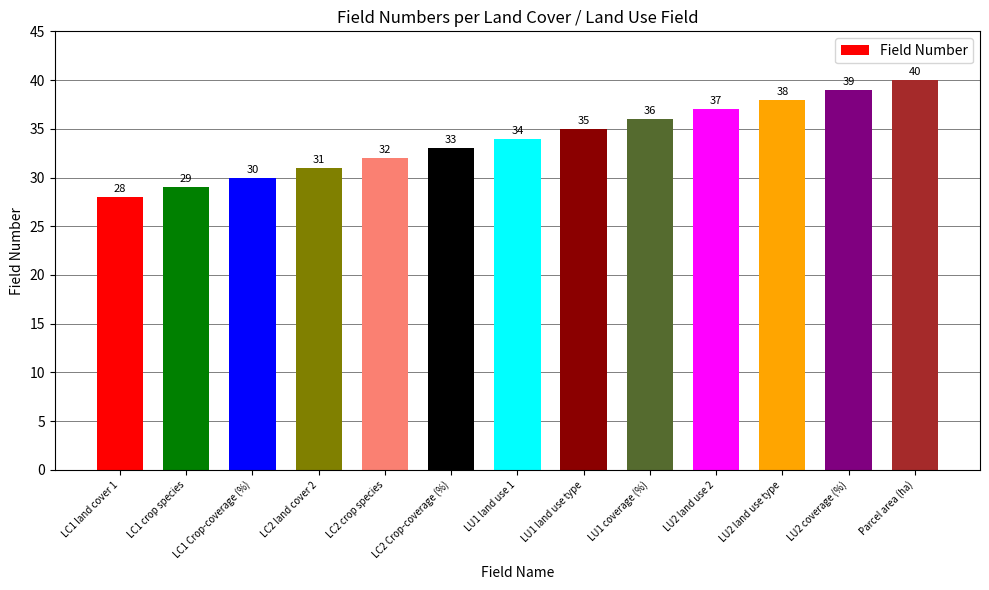

Reading left to right, extract all data points from this chart.

28	29	30	31	32	33	34	35	36	37	38	39	40